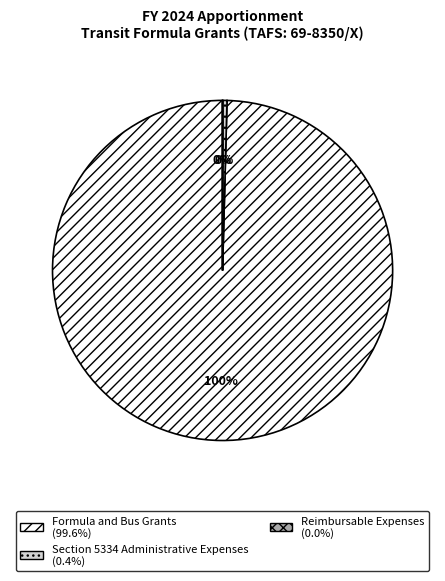

Does any single category account for the majority?

Yes